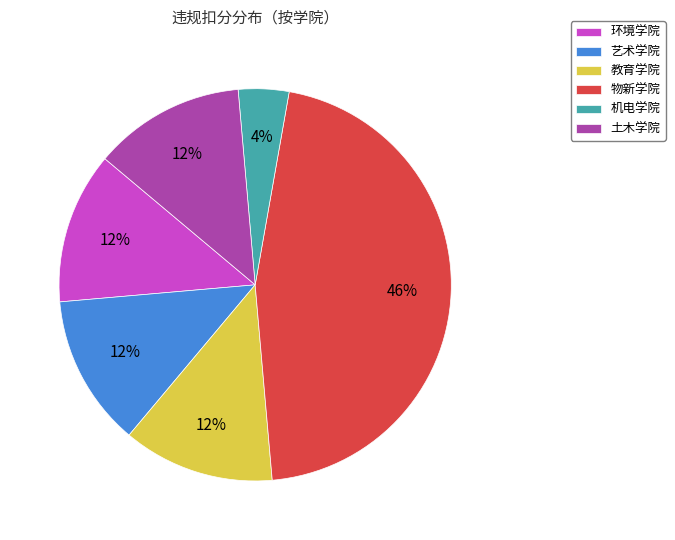

What percentage is the 机电学院 slice, to the nearest percent?

4%